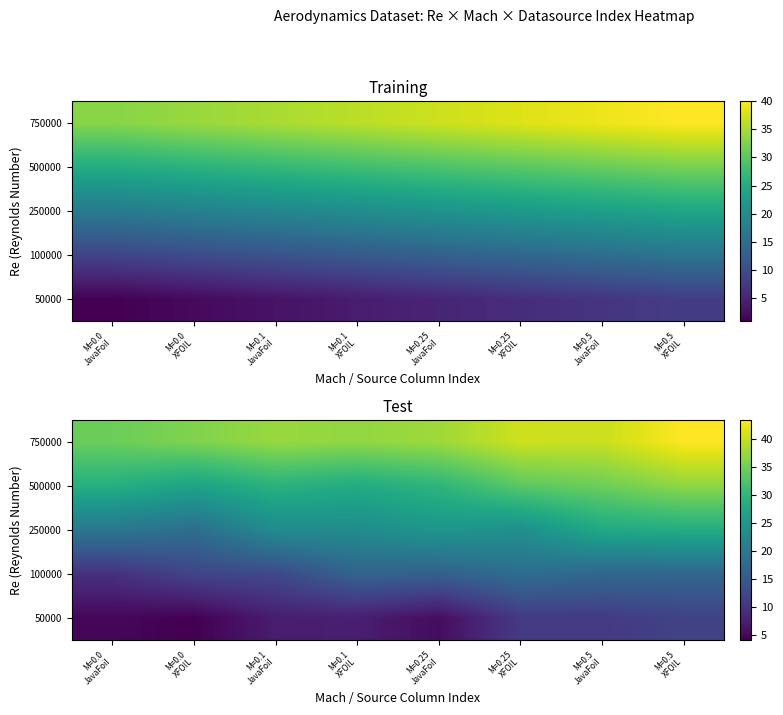

Is it true that 50000 equals 10.8 at M=0.5 JavaFoil?

True